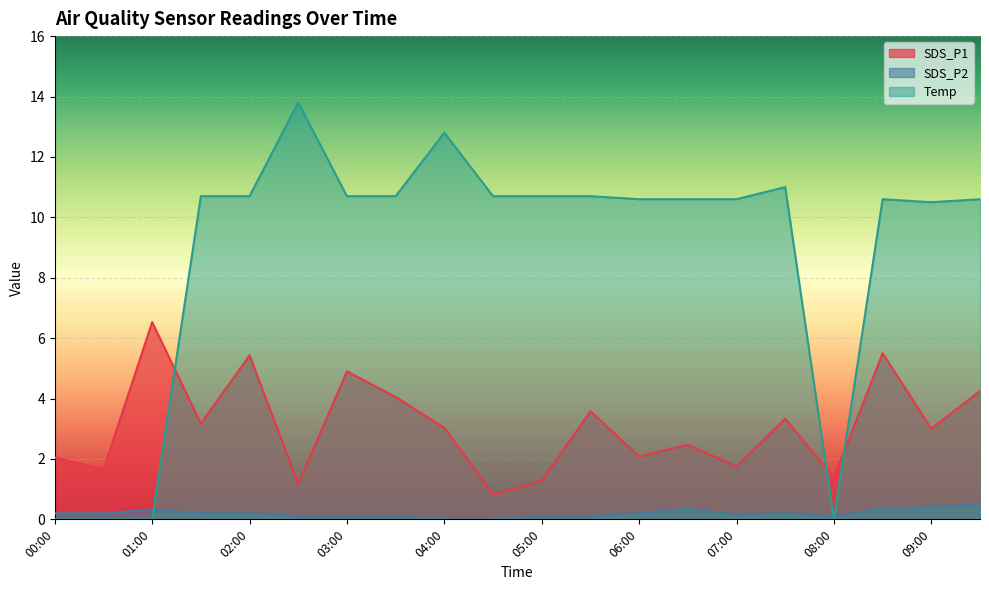

True or false: SDS_P1 has a value of 4.0 at 03:30.

True